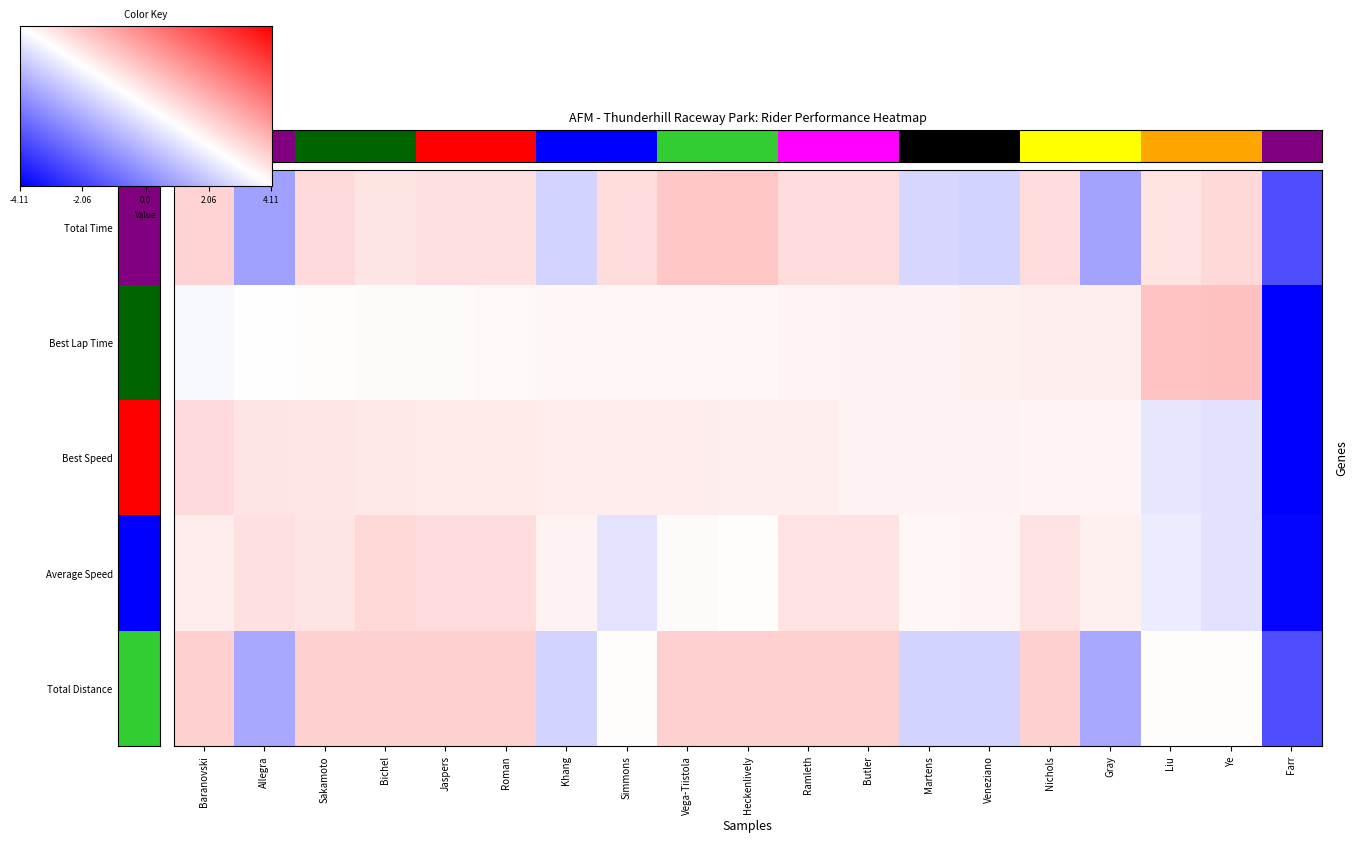

Reading left to right, what are all the values shown in this chart?

Andrii Baranovski: Baranovski=0.7	Allegra=-1.5	Sakamoto=0.6	Bichel=0.4	Jaspers=0.5	Roman=0.5	Khang=-0.7	Simmons=0.6	Vega-Tiistola=0.9	Heckenlively=0.9	Ramleth=0.6	Butler=0.6	Martens=-0.7	Veneziano=-0.7	Nichols=0.6	Gray=-1.5	Liu=0.5	Ye=0.6	Farr=-2.8
Best Lap Time: Baranovski=-0.1	Allegra=0.0	Sakamoto=0.0	Bichel=0.1	Jaspers=0.1	Roman=0.1	Khang=0.1	Simmons=0.1	Vega-Tiistola=0.1	Heckenlively=0.2	Ramleth=0.2	Butler=0.2	Martens=0.2	Veneziano=0.2	Nichols=0.3	Gray=0.3	Liu=0.9	Ye=1.0	Farr=-4.1
Best Speed: Baranovski=0.6	Allegra=0.4	Sakamoto=0.4	Bichel=0.4	Jaspers=0.4	Roman=0.3	Khang=0.3	Simmons=0.3	Vega-Tiistola=0.3	Heckenlively=0.3	Ramleth=0.3	Butler=0.2	Martens=0.2	Veneziano=0.2	Nichols=0.2	Gray=0.2	Liu=-0.4	Ye=-0.5	Farr=-4.1
Average Speed: Baranovski=0.3	Allegra=0.5	Sakamoto=0.4	Bichel=0.6	Jaspers=0.6	Roman=0.6	Khang=0.2	Simmons=-0.4	Vega-Tiistola=0.1	Heckenlively=0.0	Ramleth=0.5	Butler=0.5	Martens=0.2	Veneziano=0.2	Nichols=0.5	Gray=0.2	Liu=-0.3	Ye=-0.5	Farr=-4.0
Total Distance: Baranovski=0.8	Allegra=-1.4	Sakamoto=0.8	Bichel=0.8	Jaspers=0.8	Roman=0.8	Khang=-0.7	Simmons=0.0	Vega-Tiistola=0.8	Heckenlively=0.8	Ramleth=0.8	Butler=0.8	Martens=-0.7	Veneziano=-0.7	Nichols=0.8	Gray=-1.4	Liu=0.0	Ye=0.0	Farr=-2.8